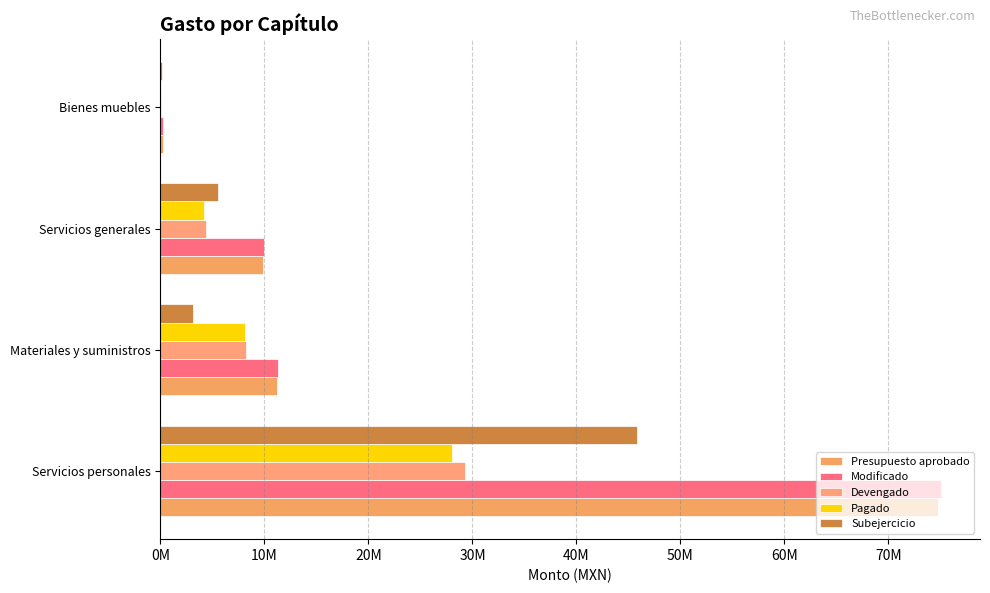

Where is Devengado nearest to the value 14637978?

Materiales y suministros